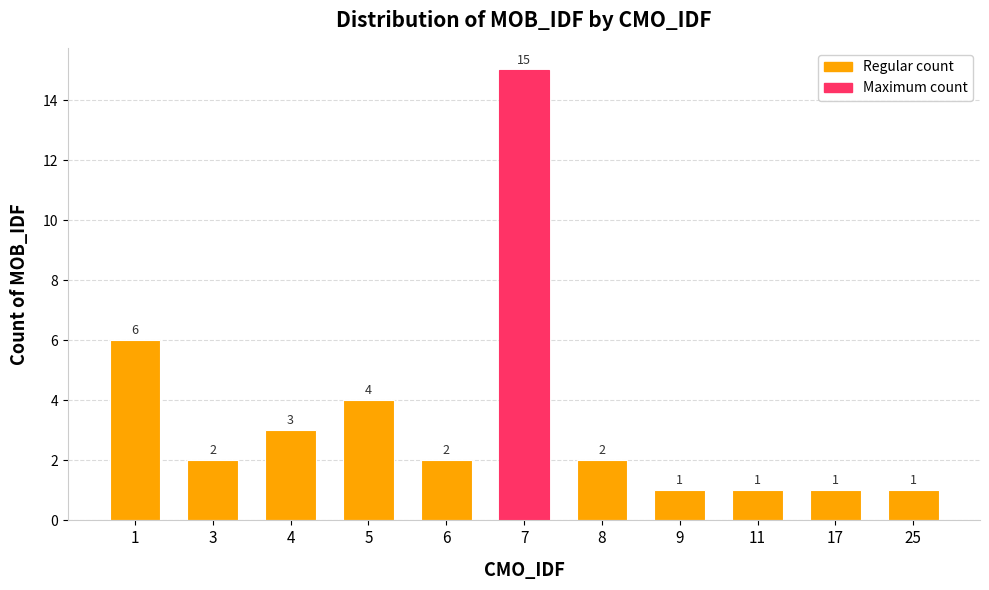

Reading right to left, extract all data points from this chart.

25=1	17=1	11=1	9=1	8=2	7=15	6=2	5=4	4=3	3=2	1=6